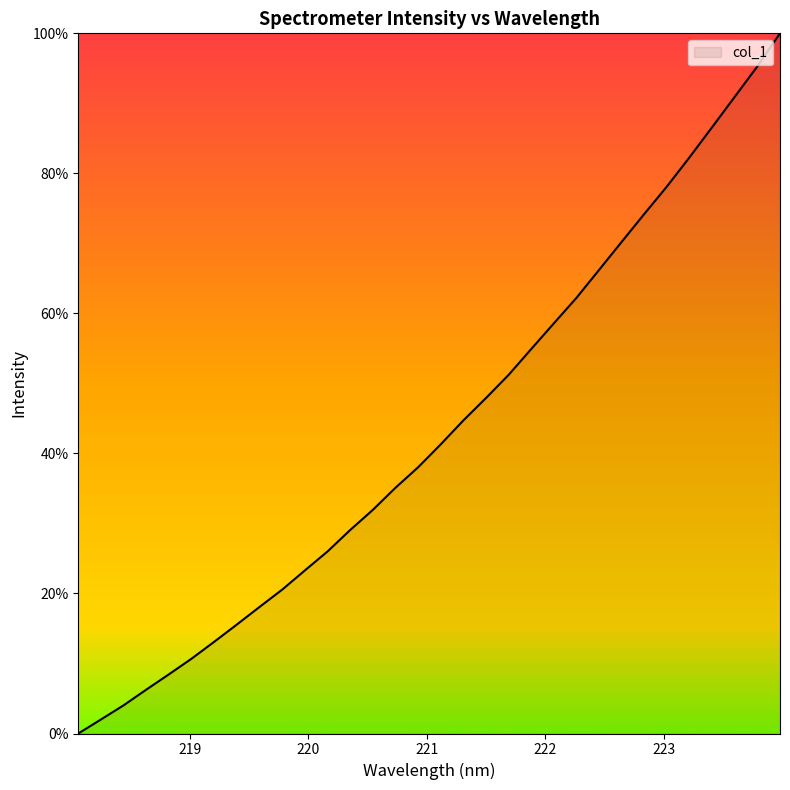

What is the greatest value displayed?

100.0